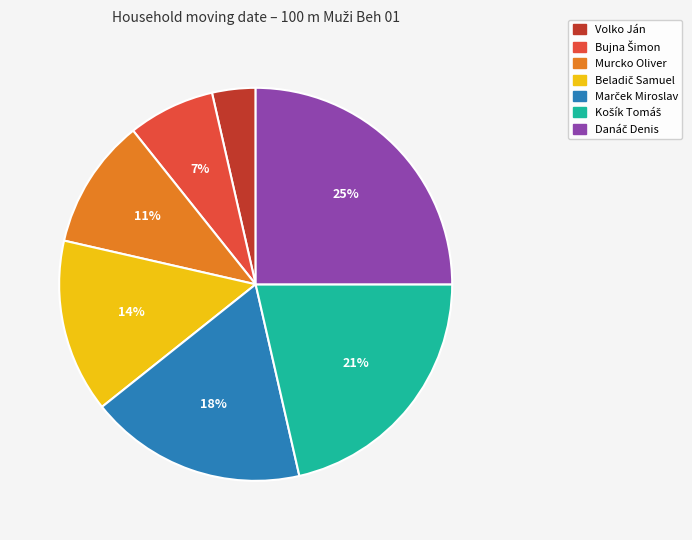

To the nearest percent, what is the average slice percentage?

14%